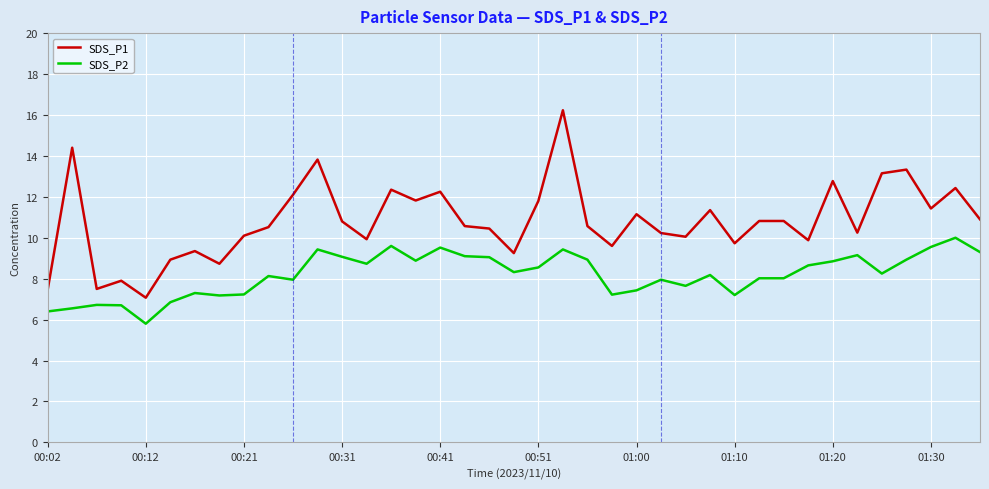

What is the minimum value for SDS_P1?

7.1